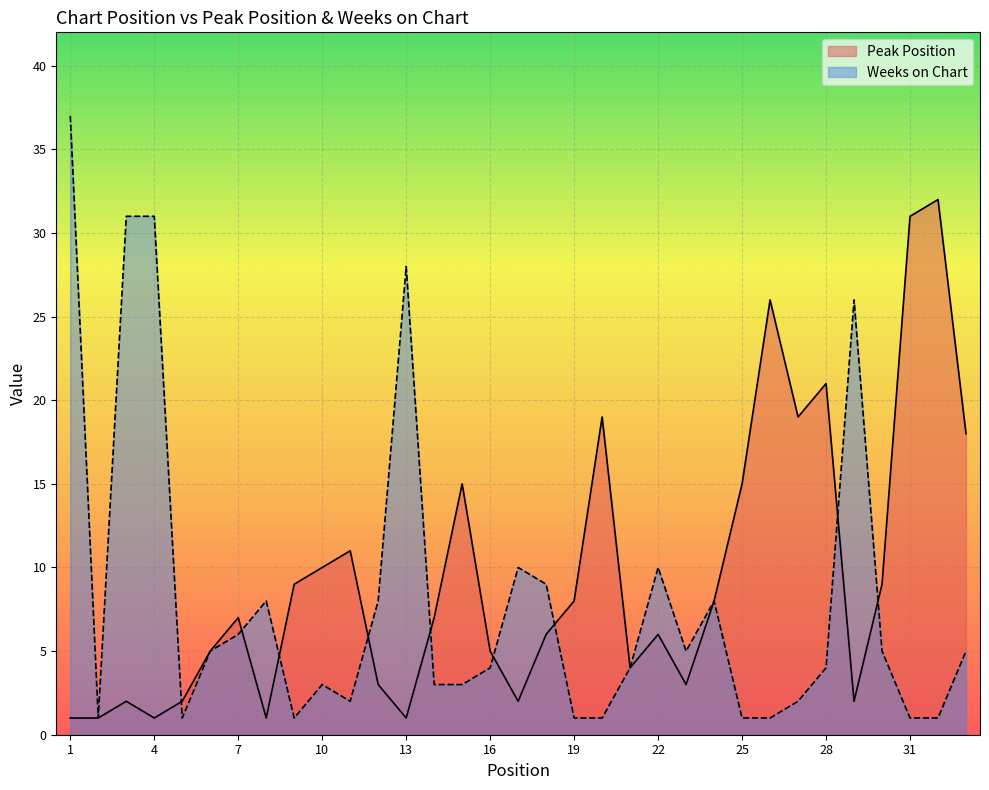

How many distinct data groups are displayed?

2